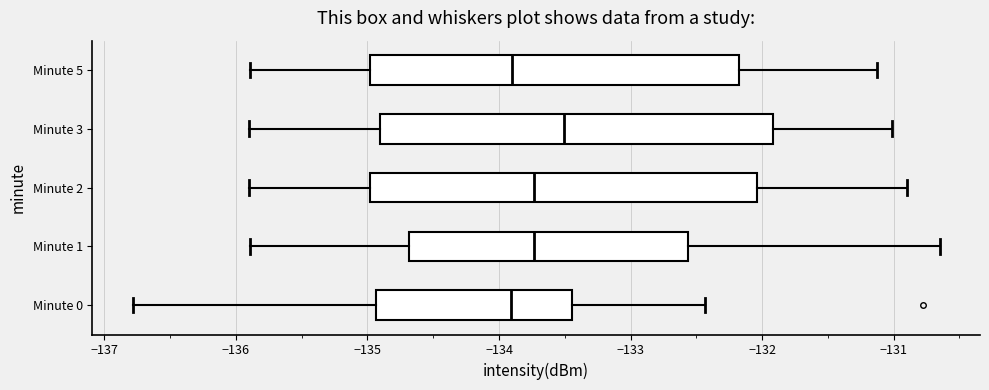

Reading bottom to top, transcribe this box plot: for each box, give where its median line is, the range the box spans, and where its two whiskers end, as read against the x-axis. The values are not printed on the chart, so give them approximately, as read against the axis.

Minute 0: median -133.9, box -134.9 to -133.4, whiskers -136.8 to -132.4
Minute 1: median -133.7, box -134.7 to -132.6, whiskers -135.9 to -130.7
Minute 2: median -133.7, box -135.0 to -132.0, whiskers -135.9 to -130.9
Minute 3: median -133.5, box -134.9 to -131.9, whiskers -135.9 to -131.0
Minute 5: median -133.9, box -135.0 to -132.2, whiskers -135.9 to -131.1